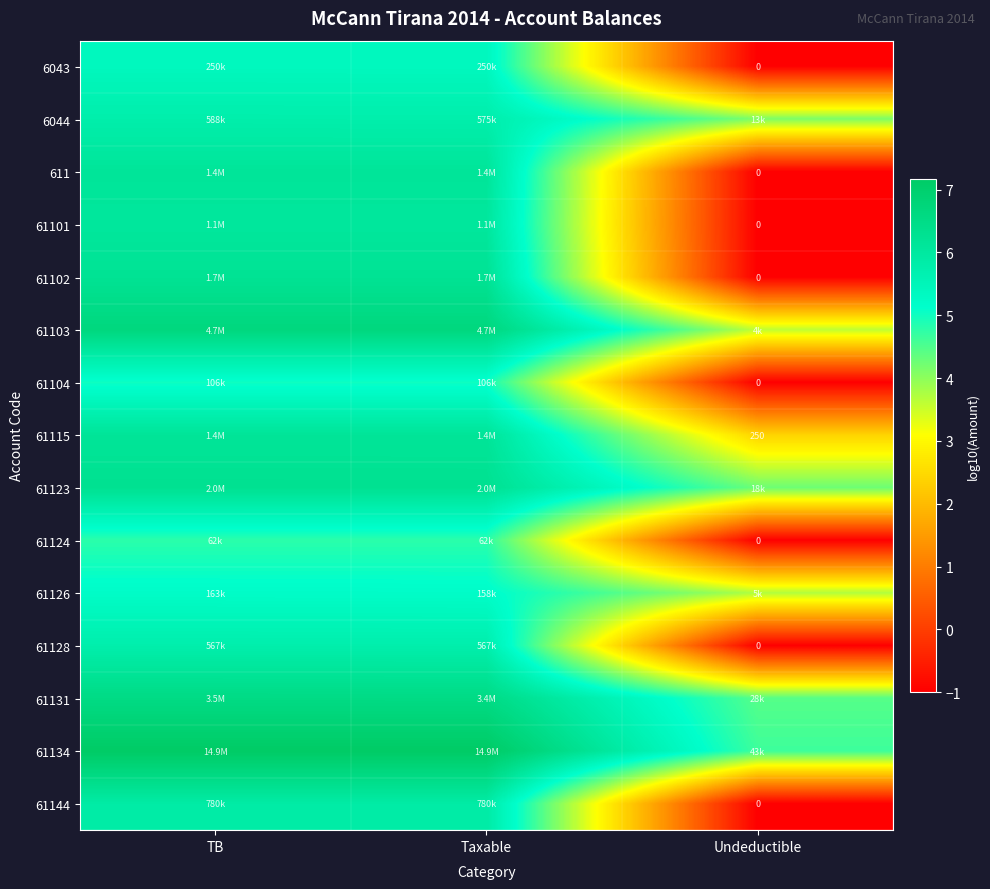

What is the sum of all 61115 values?

14.7